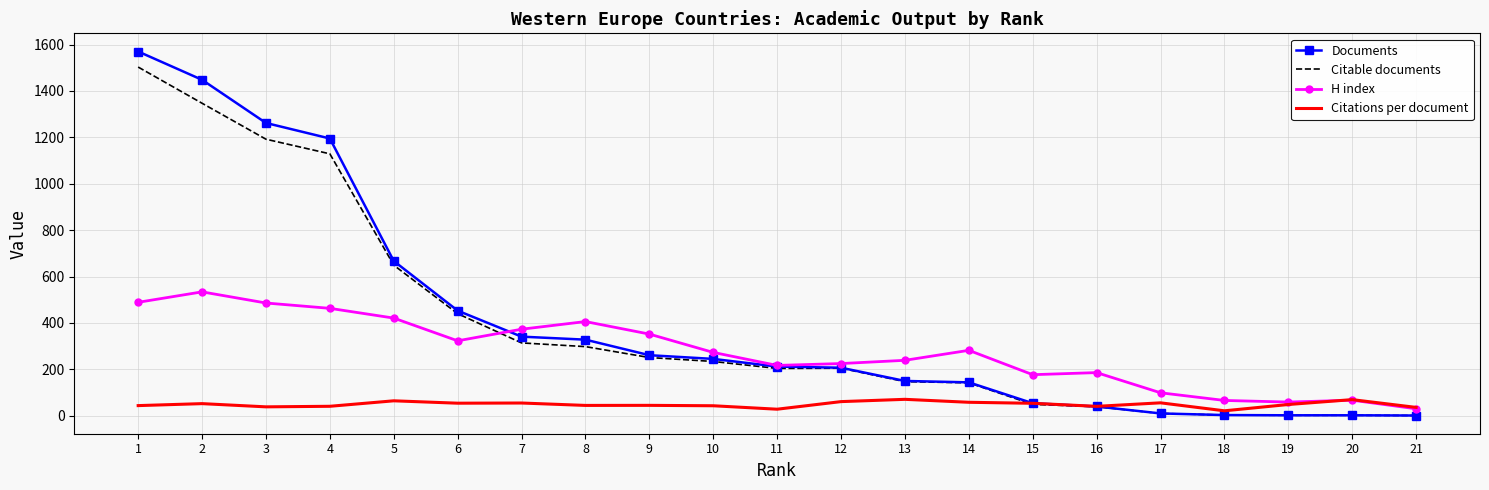

What is the greatest value displayed?

1570.0